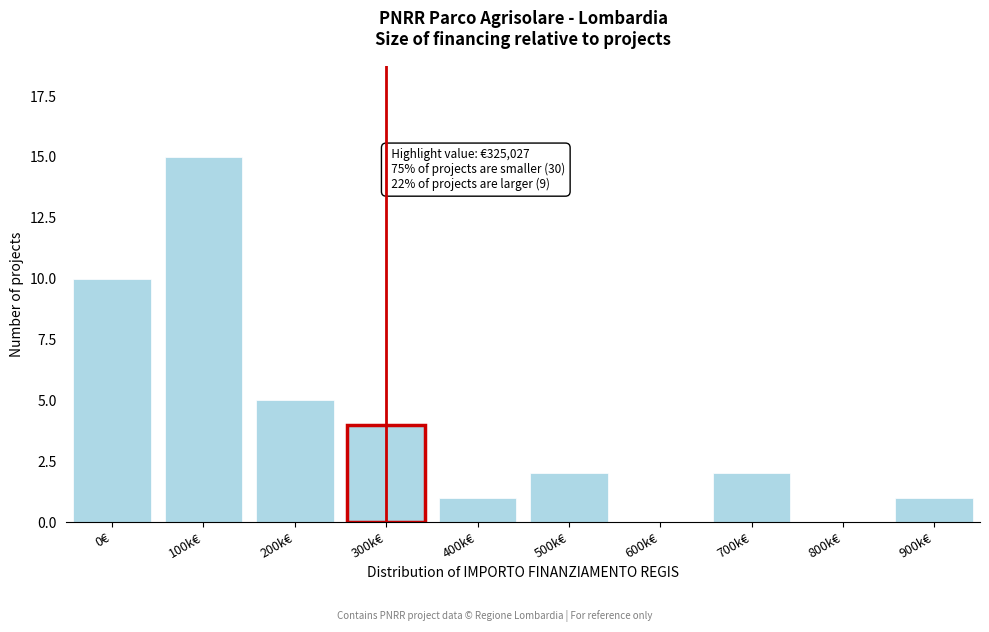

Reading right to left, transcribe all the data shown in this chart.

900k€=1	800k€=0	700k€=2	600k€=0	500k€=2	400k€=1	300k€=4	200k€=5	100k€=15	0€=10